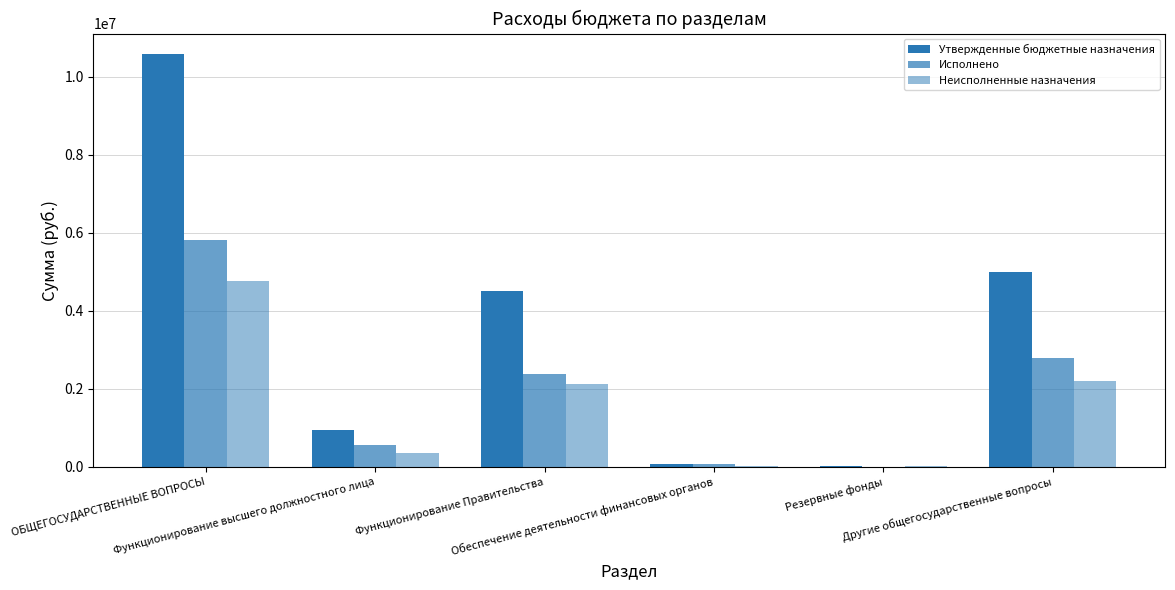

The Исполнено series shows 66000.0 at Обеспечение деятельности финансовых органов. True or false?

True